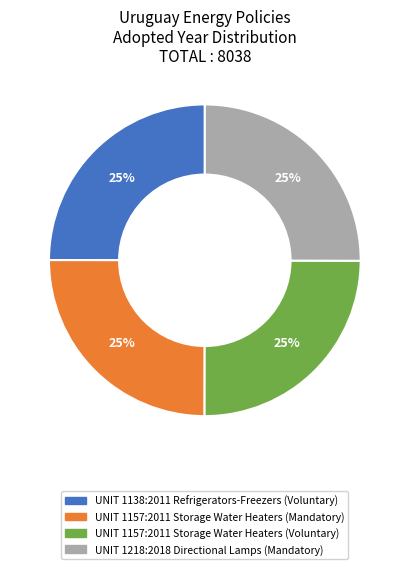

Count the number of slices in the pie.

4